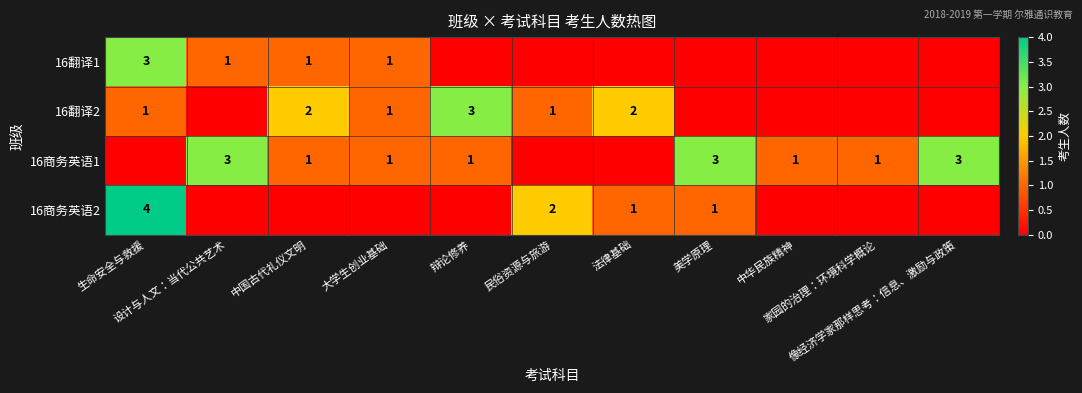

What is the maximum value shown in the chart?

4